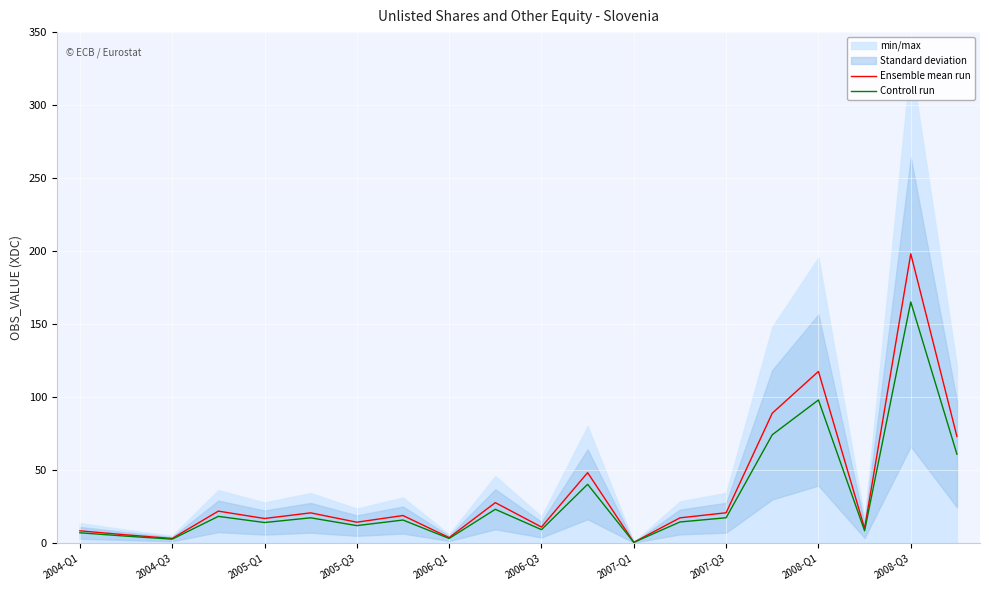

At which label does Controll run reach its peak?

2008-Q3